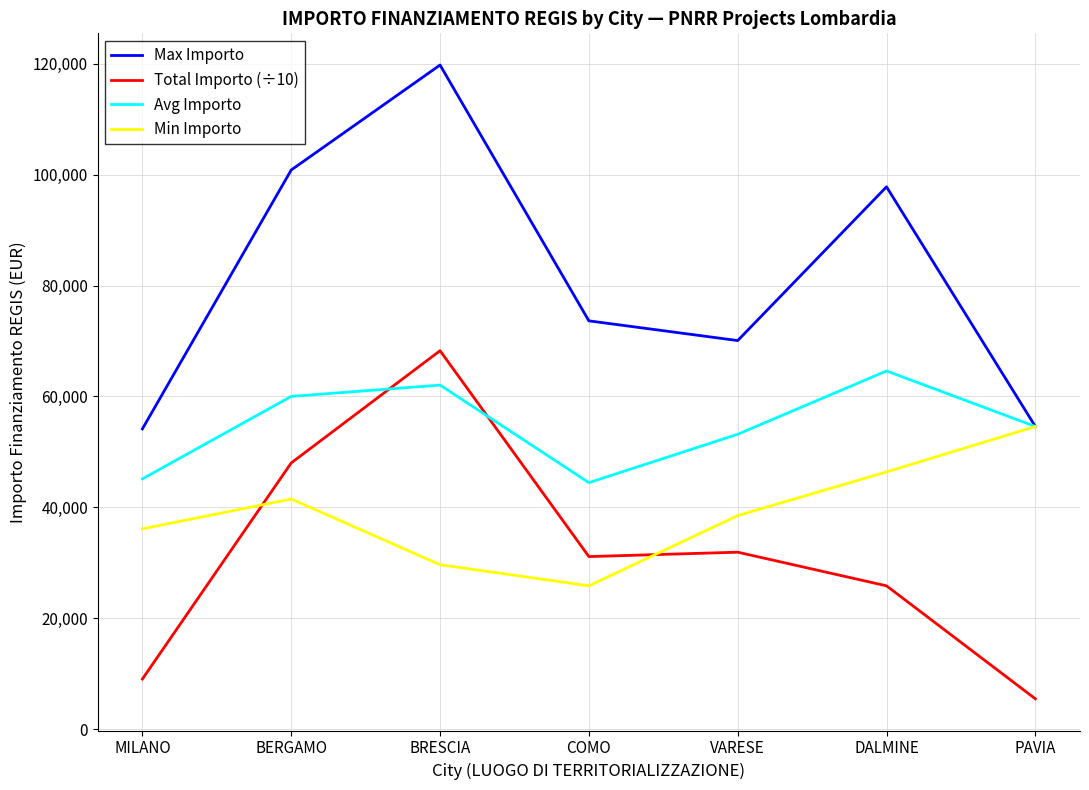

Which series changed the most between BRESCIA and COMO?

Max Importo